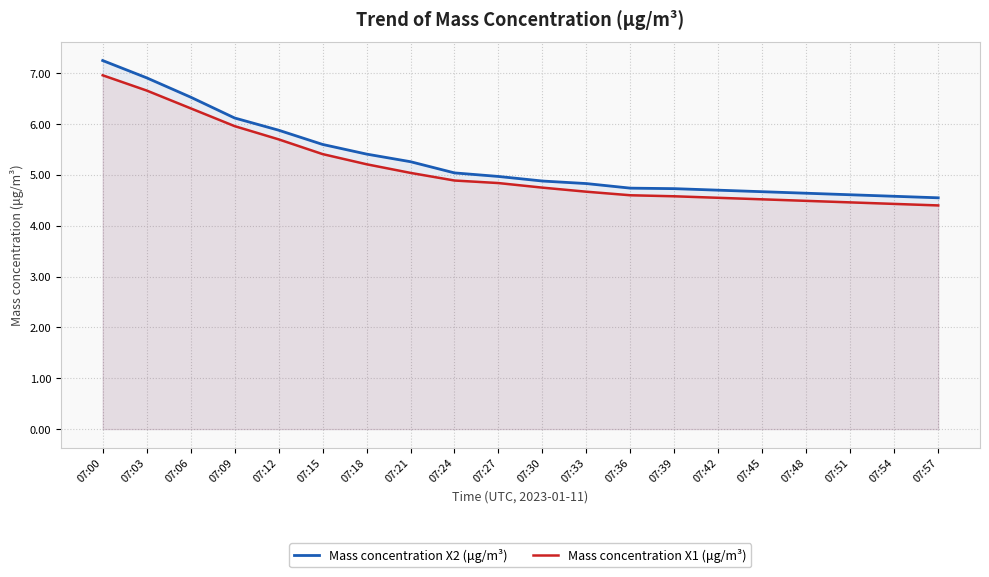

What is the difference between the maximum and minimum values in the Mass concentration X1 (μg/m³) series?

2.6